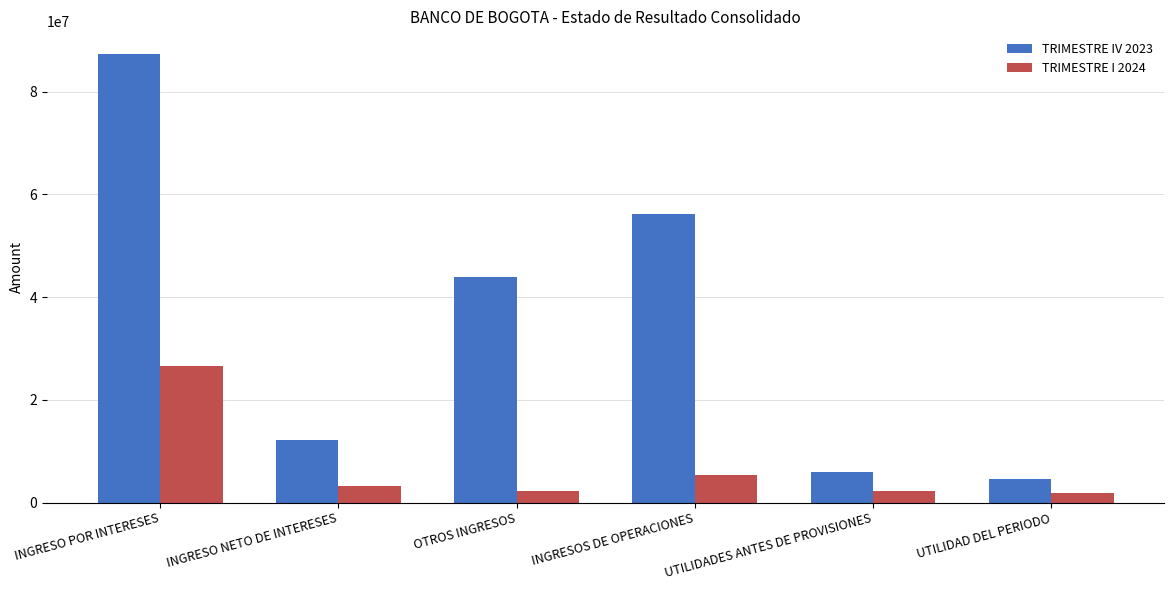

What is the value of the TRIMESTRE IV 2023 bar at the 6th from the left?

4644449.9